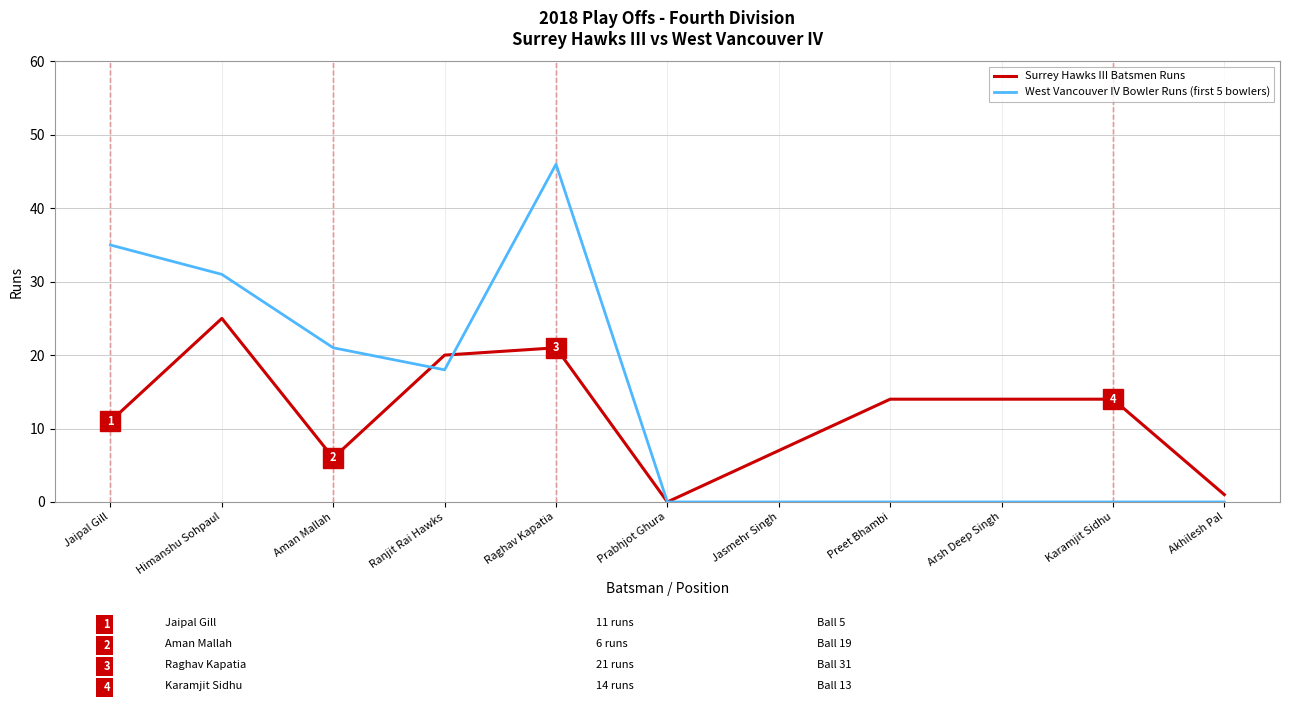

At how many categories does at least one series exceed 30?

3